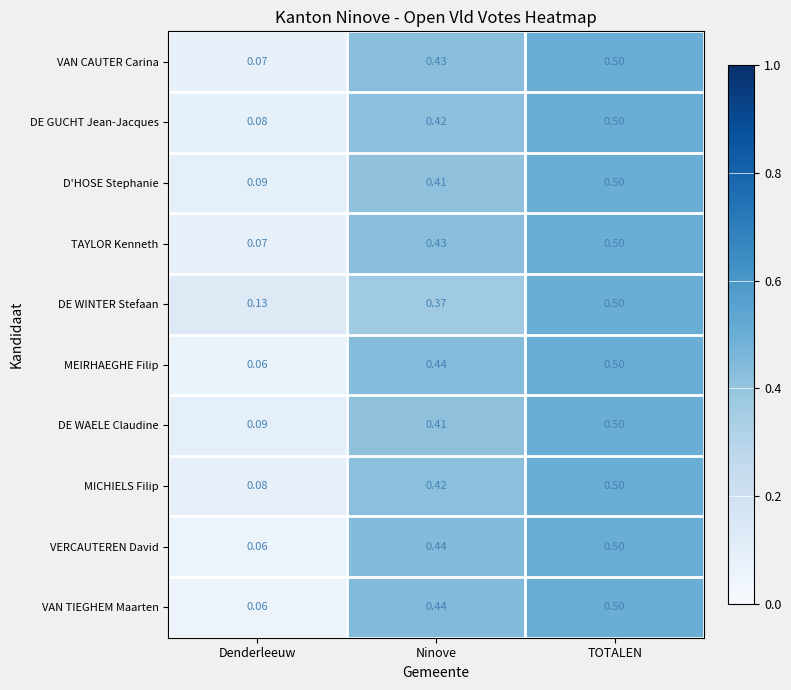

Where is TAYLOR Kenneth nearest to the value 0?

Denderleeuw